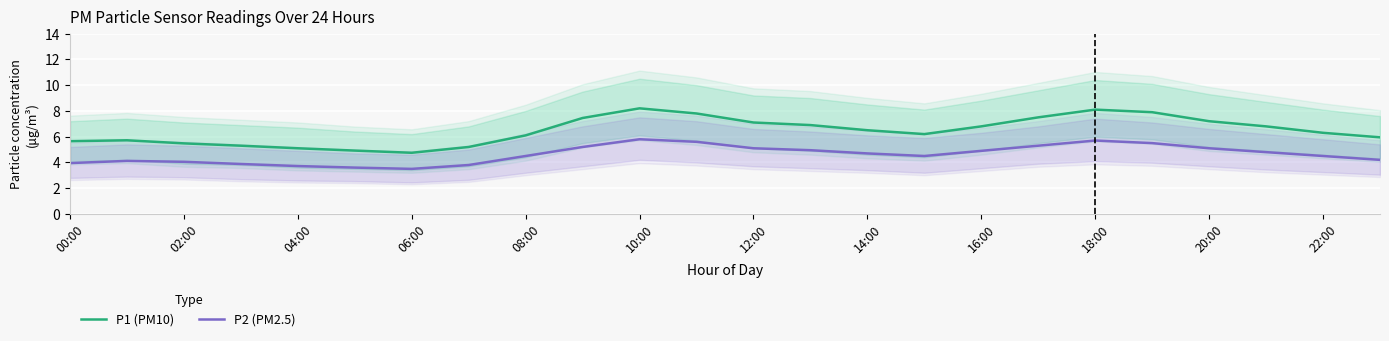

What are all the series names shown in the legend?

P1 (PM10), P2 (PM2.5)